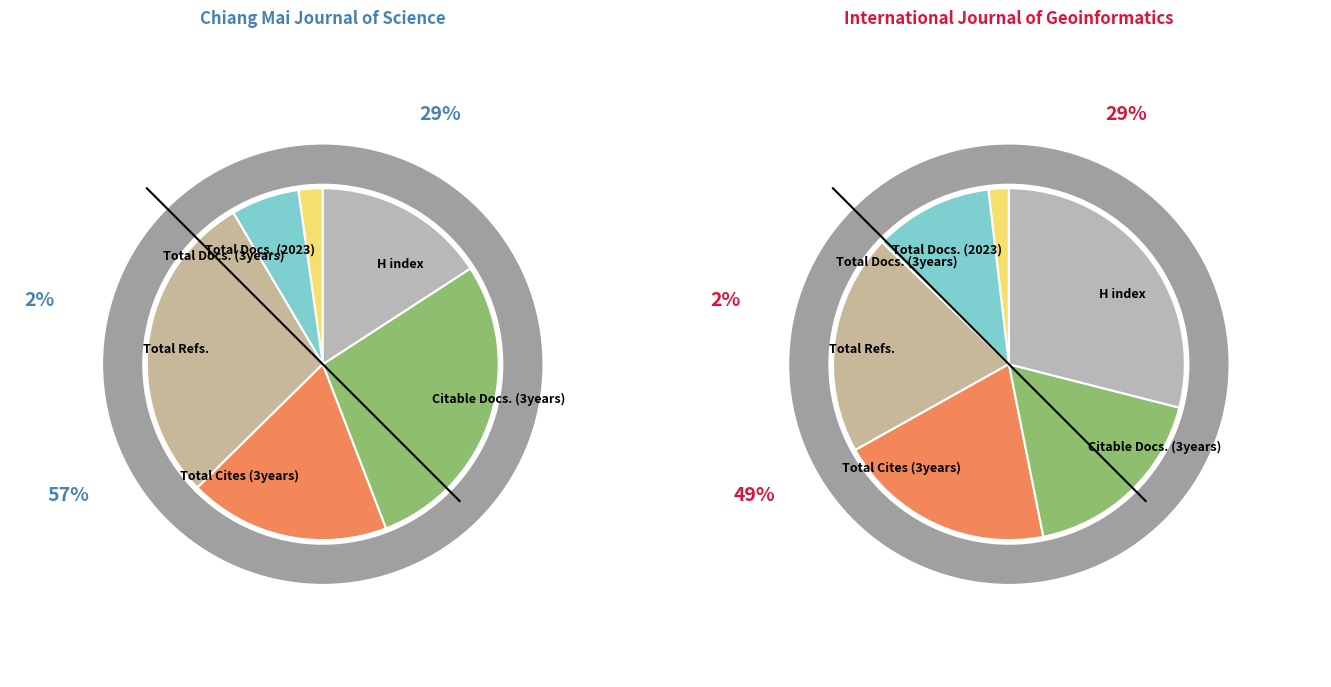

What percentage is the Chiang Mai Journal of Science slice, to the nearest percent?

70%